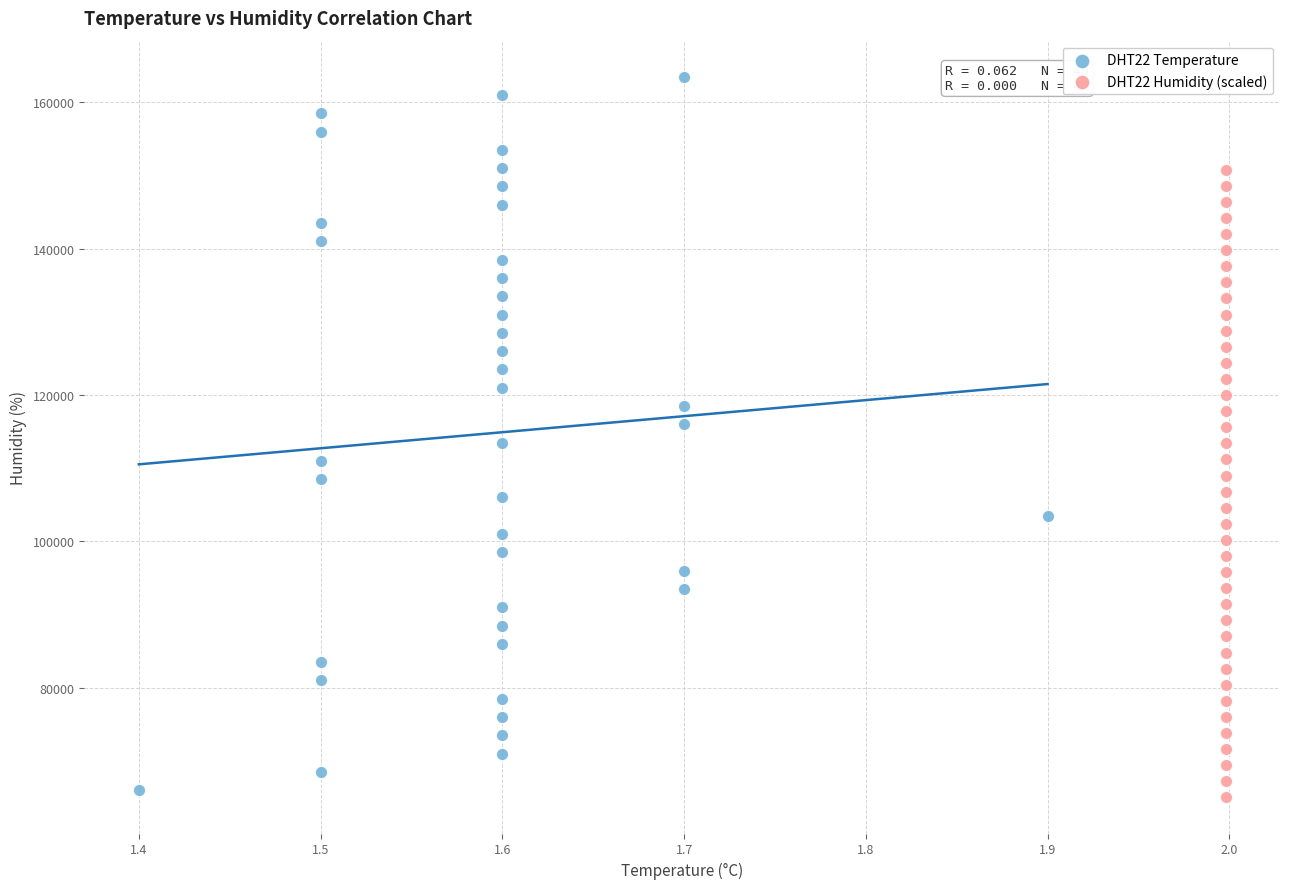

Which series has the largest Y range (max minus min)?

DHT22 Temperature